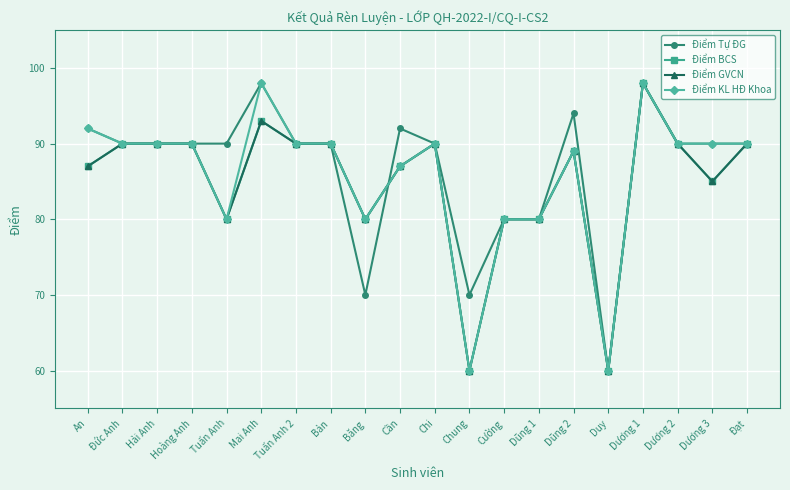

What is the label of the 1st point from the left?

An